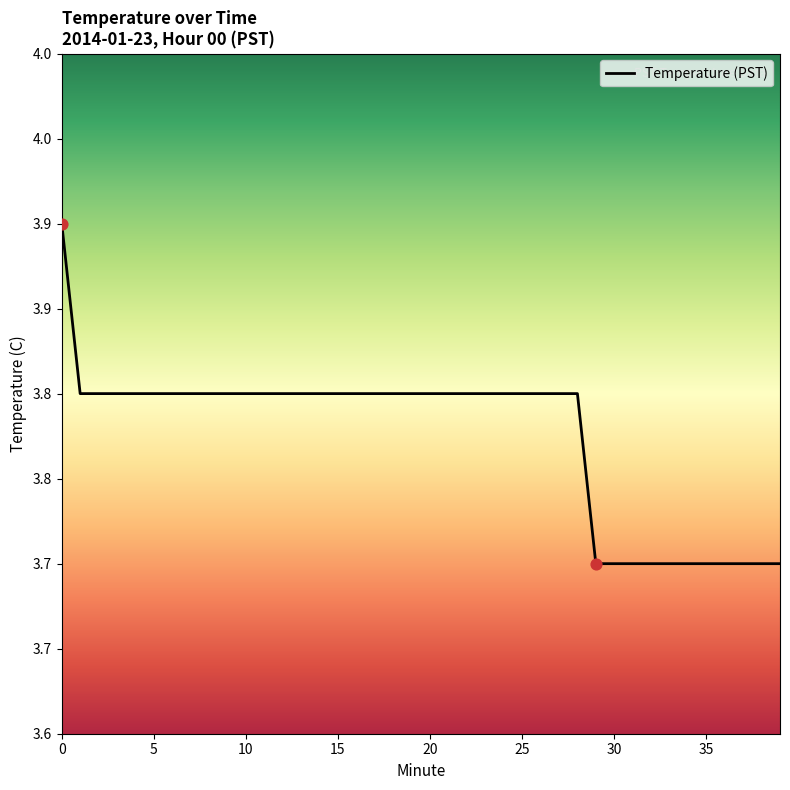

Is this an area chart (filled region under the line)?

No